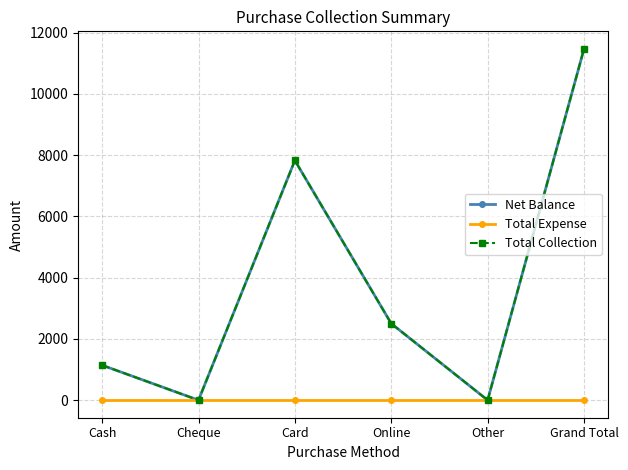

Is this an area chart (filled region under the line)?

No